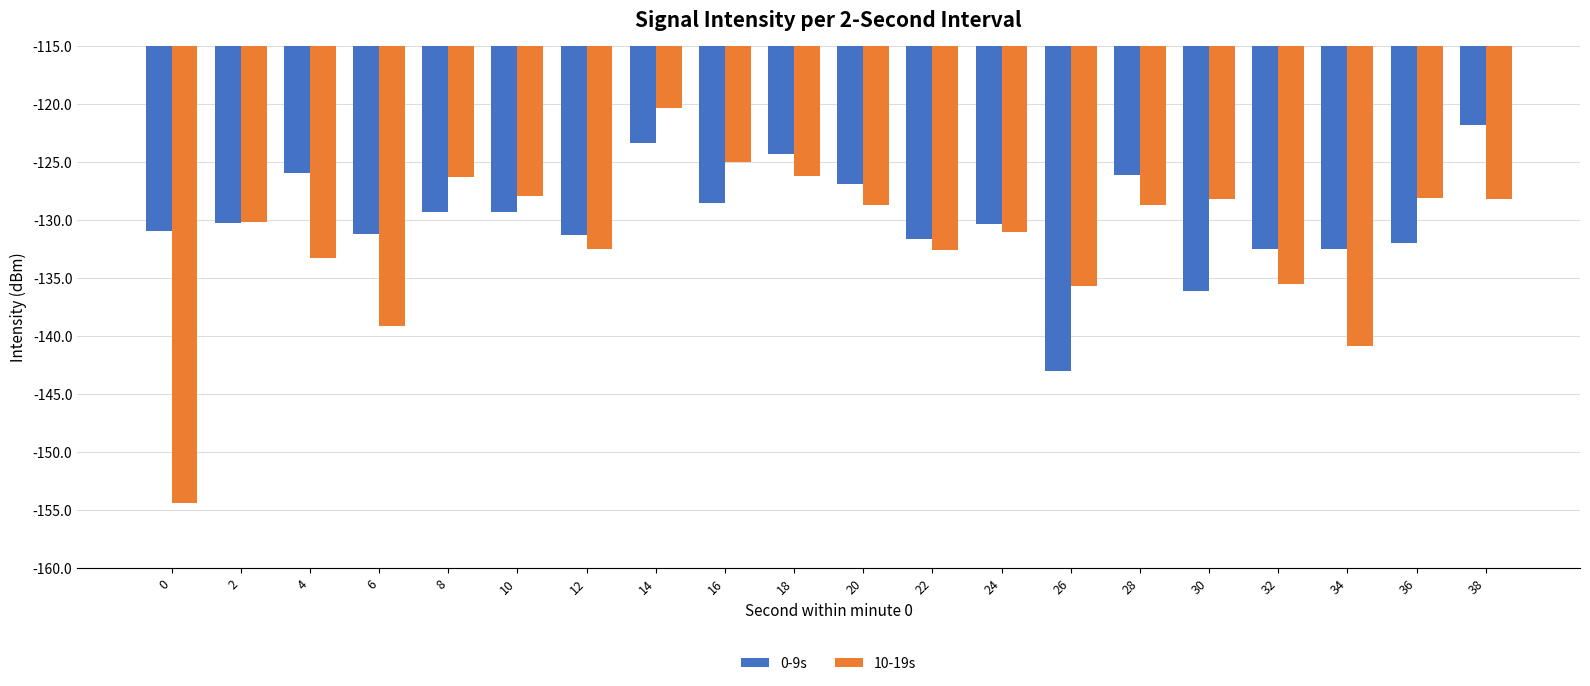

What is the total value across all series at 34?

-273.3